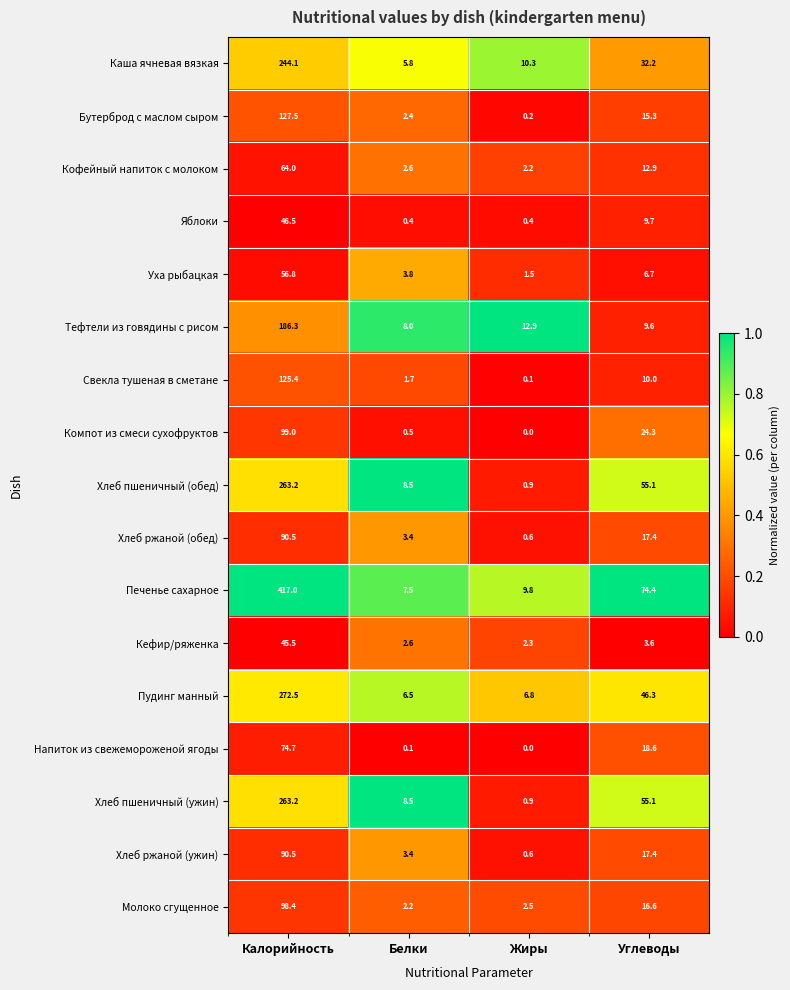

At which label does Яблоки first exceed 9?

Калорийность